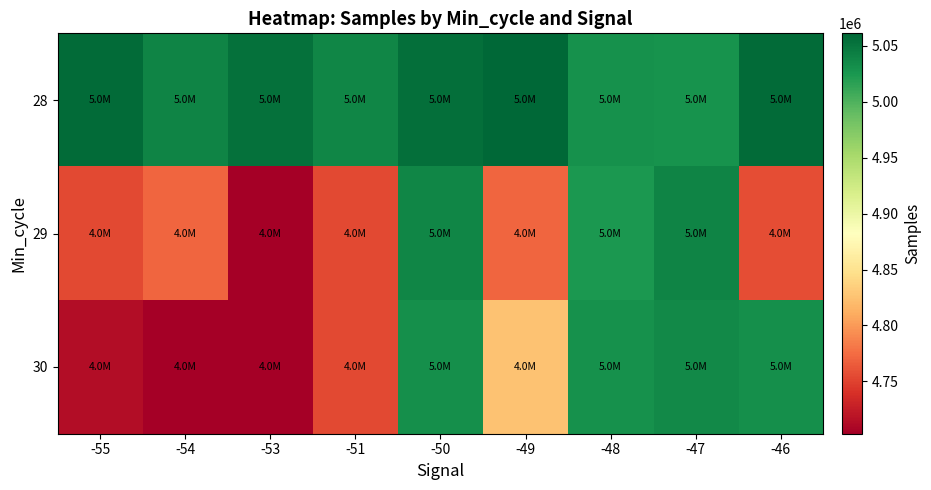

What is the difference between the highest and lowest values at -54?

335746